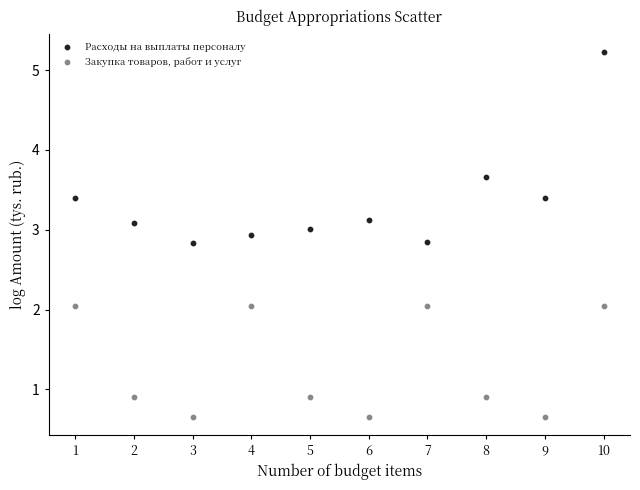

Which series contains the lowest Y value?

Закупка товаров, работ и услуг